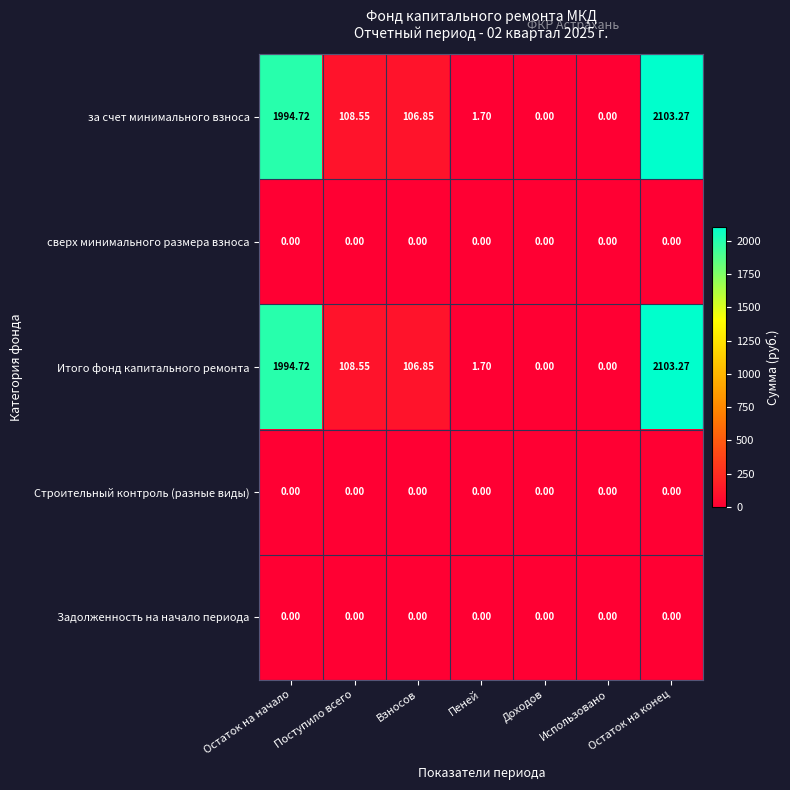

At which category is the sum across all series the highest?

Остаток на конец